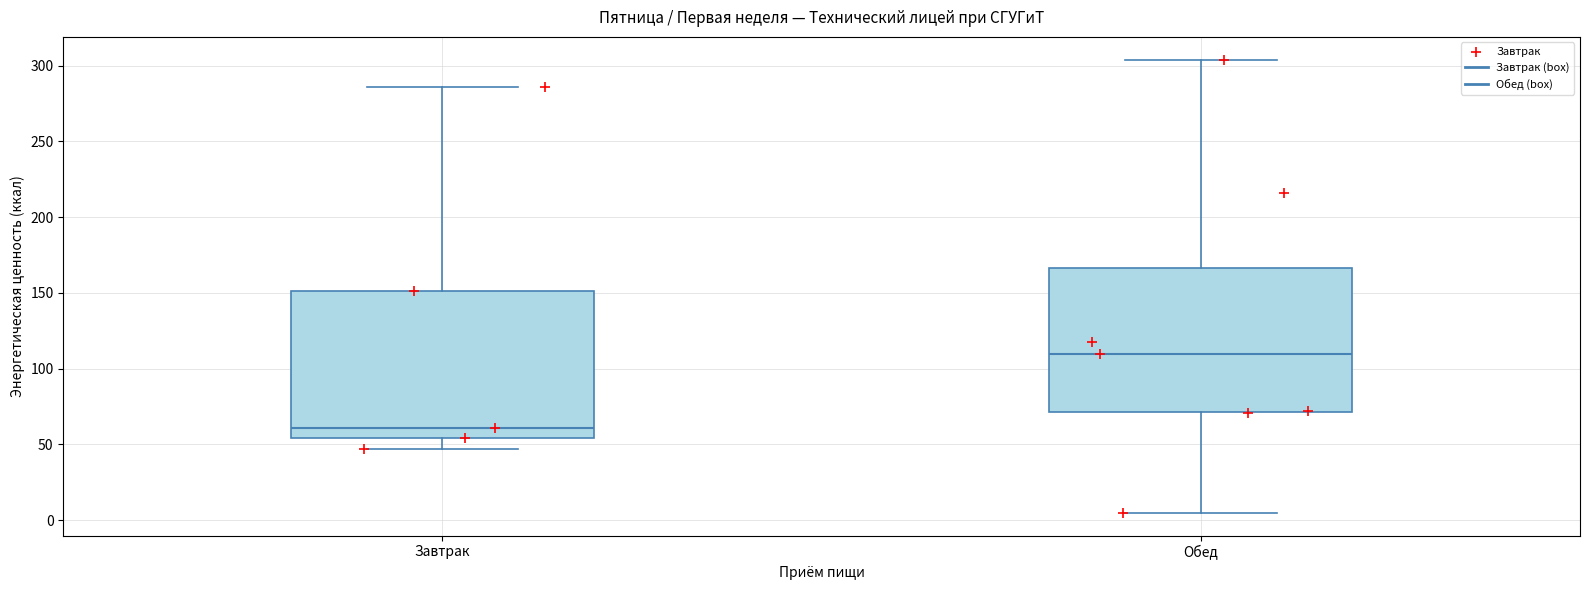

Reading left to right, read every box against the y-axis: the position of its median line, the range the box covers, and the ends of its whiskers. The values are not printed on the chart, so give them approximately, as read against the axis.

Завтрак: median 60, box 55 to 150, whiskers 45 to 285
Обед: median 110, box 70 to 165, whiskers 5 to 305